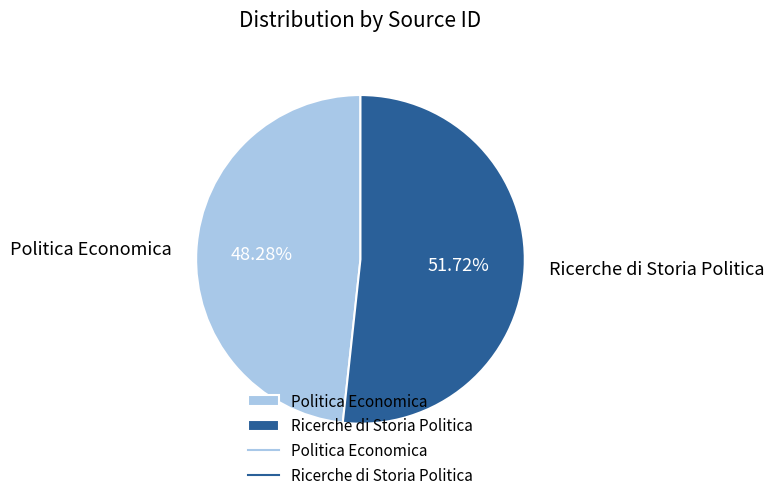

True or false: Politica Economica accounts for 40% of the total.

False